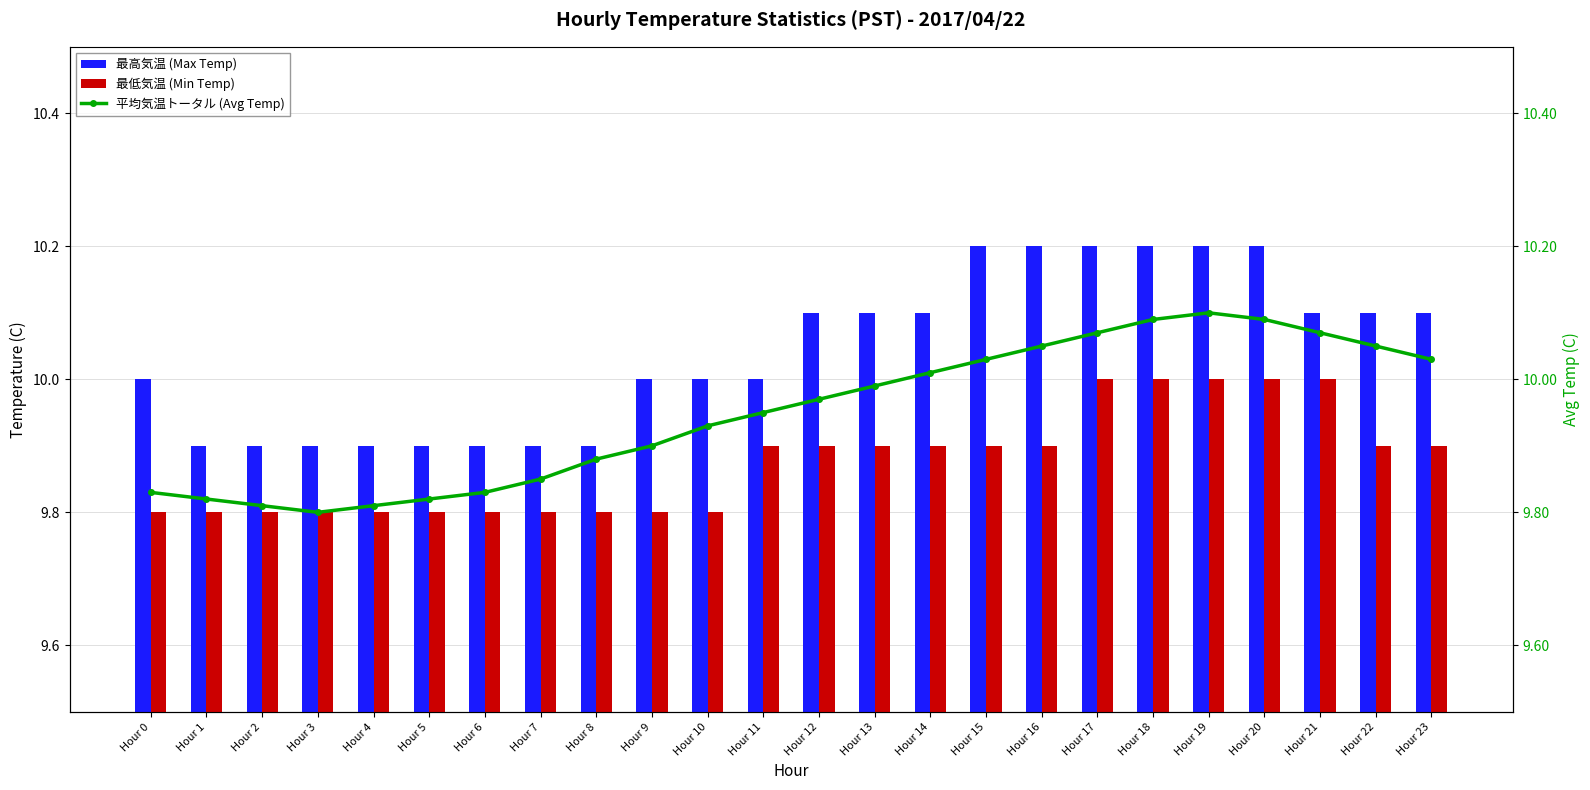

Reading left to right, extract all data points from this chart.

最高気温 (Max Temp): Hour 0=10.0	Hour 1=9.9	Hour 2=9.9	Hour 3=9.9	Hour 4=9.9	Hour 5=9.9	Hour 6=9.9	Hour 7=9.9	Hour 8=9.9	Hour 9=10.0	Hour 10=10.0	Hour 11=10.0	Hour 12=10.1	Hour 13=10.1	Hour 14=10.1	Hour 15=10.2	Hour 16=10.2	Hour 17=10.2	Hour 18=10.2	Hour 19=10.2	Hour 20=10.2	Hour 21=10.1	Hour 22=10.1	Hour 23=10.1
最低気温 (Min Temp): Hour 0=9.8	Hour 1=9.8	Hour 2=9.8	Hour 3=9.8	Hour 4=9.8	Hour 5=9.8	Hour 6=9.8	Hour 7=9.8	Hour 8=9.8	Hour 9=9.8	Hour 10=9.8	Hour 11=9.9	Hour 12=9.9	Hour 13=9.9	Hour 14=9.9	Hour 15=9.9	Hour 16=9.9	Hour 17=10.0	Hour 18=10.0	Hour 19=10.0	Hour 20=10.0	Hour 21=10.0	Hour 22=9.9	Hour 23=9.9
平均気温トータル (Avg Temp): Hour 0=9.8	Hour 1=9.8	Hour 2=9.8	Hour 3=9.8	Hour 4=9.8	Hour 5=9.8	Hour 6=9.8	Hour 7=9.8	Hour 8=9.9	Hour 9=9.9	Hour 10=9.9	Hour 11=9.9	Hour 12=10.0	Hour 13=10.0	Hour 14=10.0	Hour 15=10.0	Hour 16=10.1	Hour 17=10.1	Hour 18=10.1	Hour 19=10.1	Hour 20=10.1	Hour 21=10.1	Hour 22=10.1	Hour 23=10.0